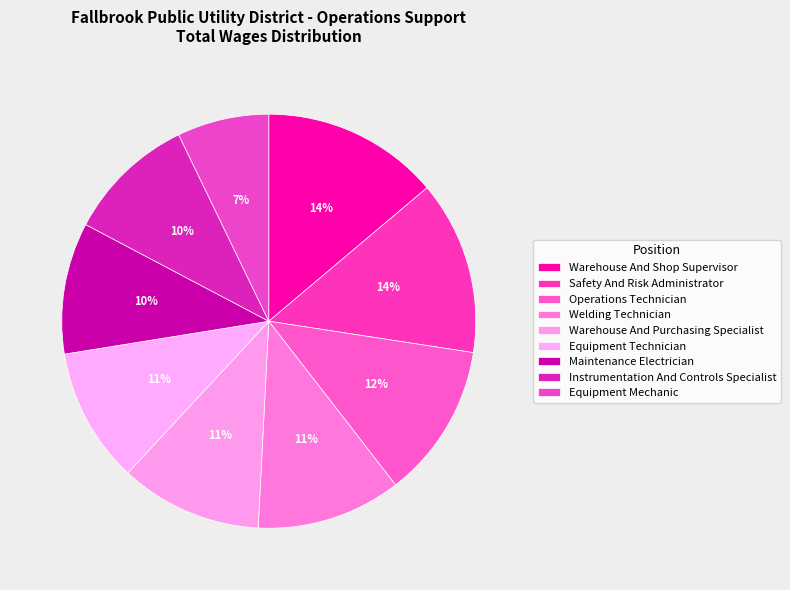

What percentage is the Instrumentation And Controls Specialist slice, to the nearest percent?

10%